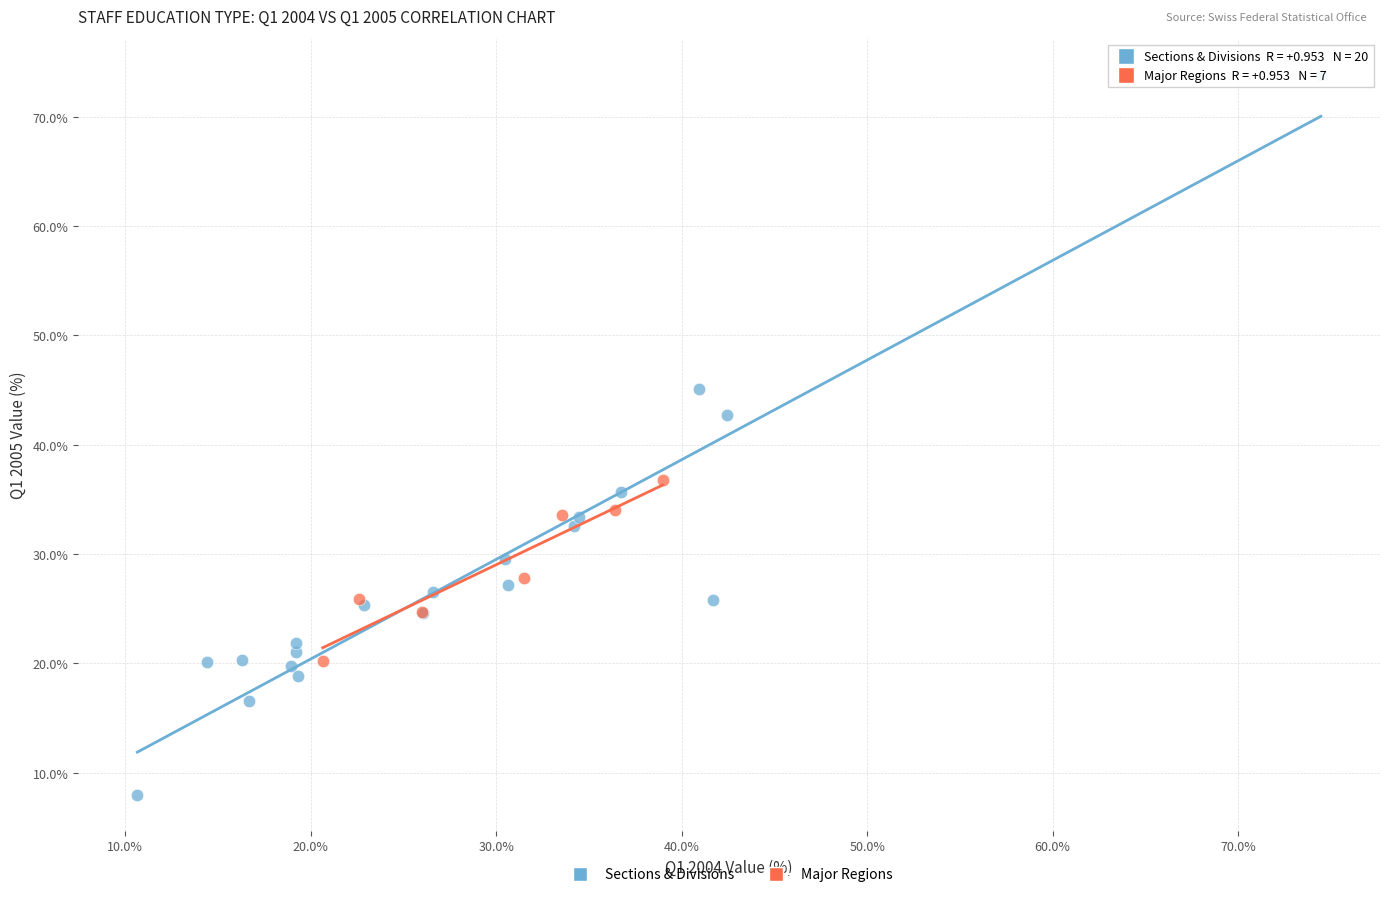

Which series reaches the minimum Y coordinate?

Sections & Divisions